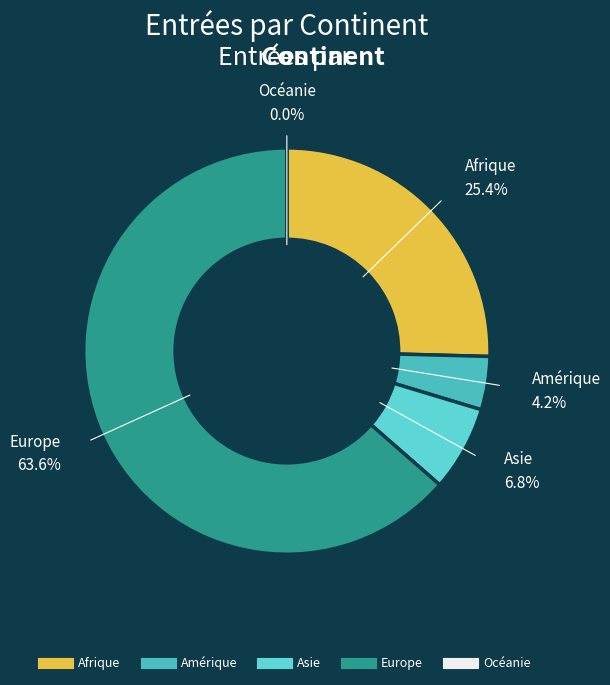

The Afrique slice represents 25% of the pie. True or false?

True